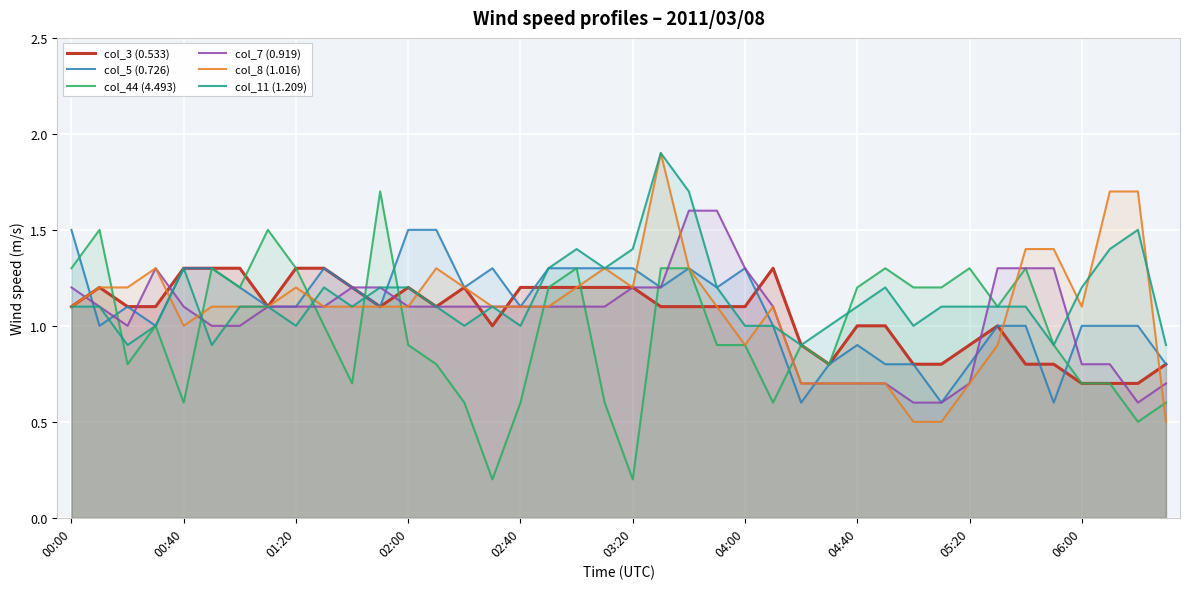

What is the approximate value of col_5 (0.726) at 05:20?

0.8